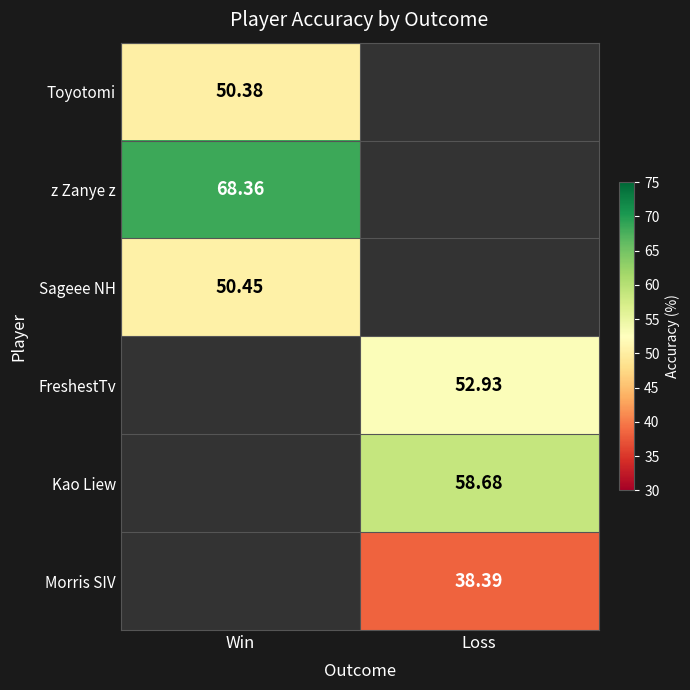

Is the value of z Zanye z at Win greater than the value of Morris SIV at Loss?

Yes